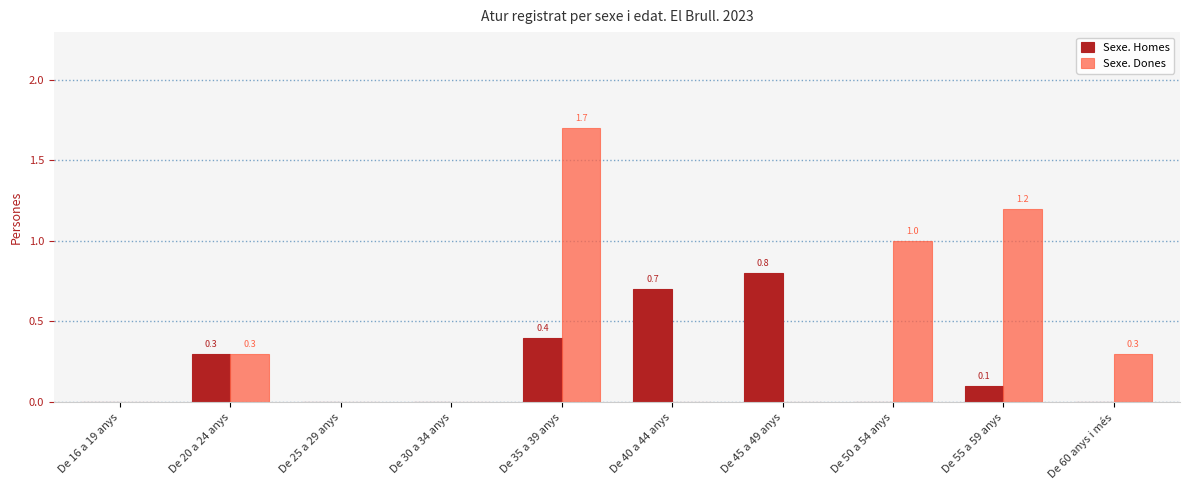

What is the approximate value of Sexe. Homes at De 55 a 59 anys?

0.1